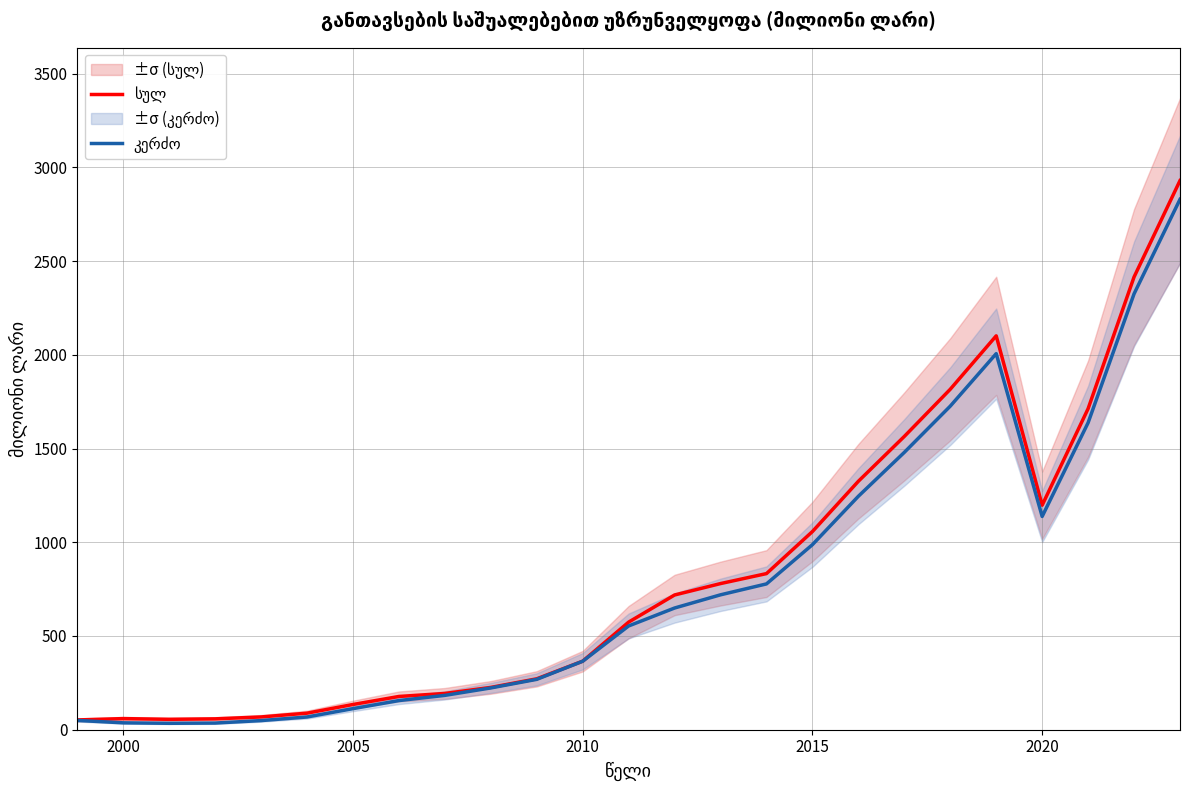

What is the value of the სულ point at the 24th from the left?

2414.9